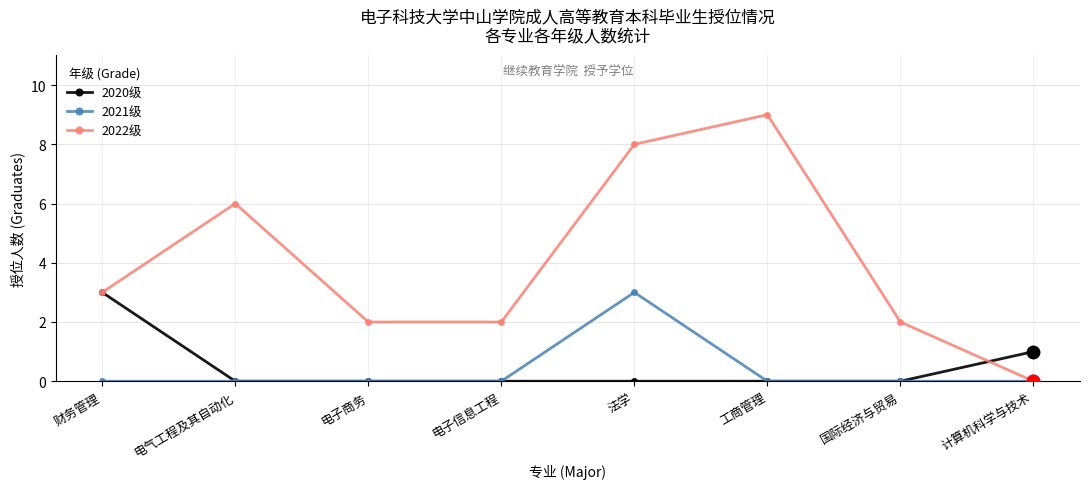

At which category is the sum across all series the highest?

法学